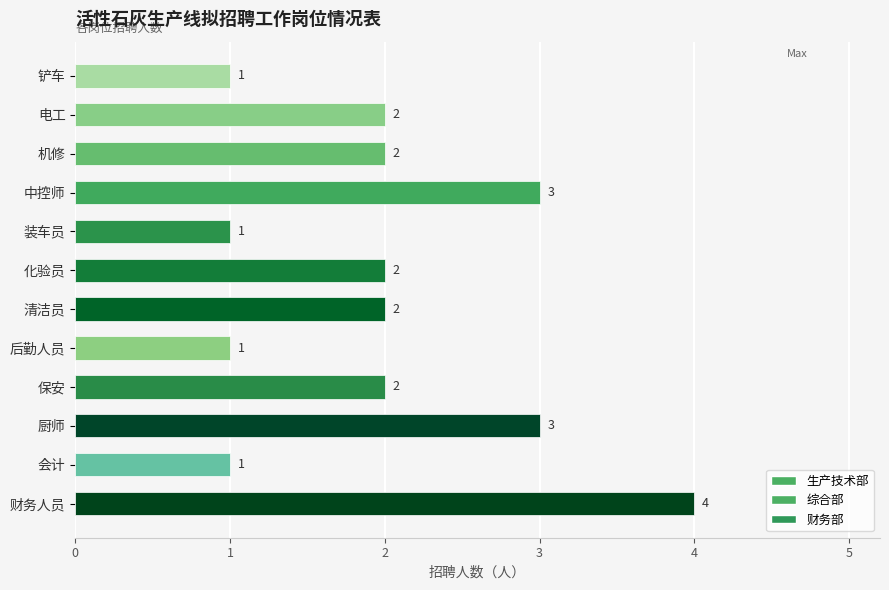

The chart shows a value of 2 at 化验员. True or false?

True